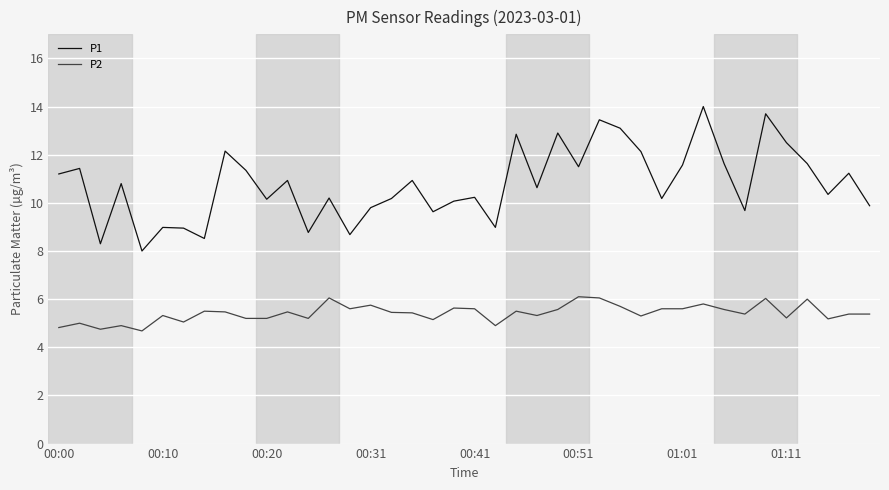

What are all the series names shown in the legend?

P1, P2